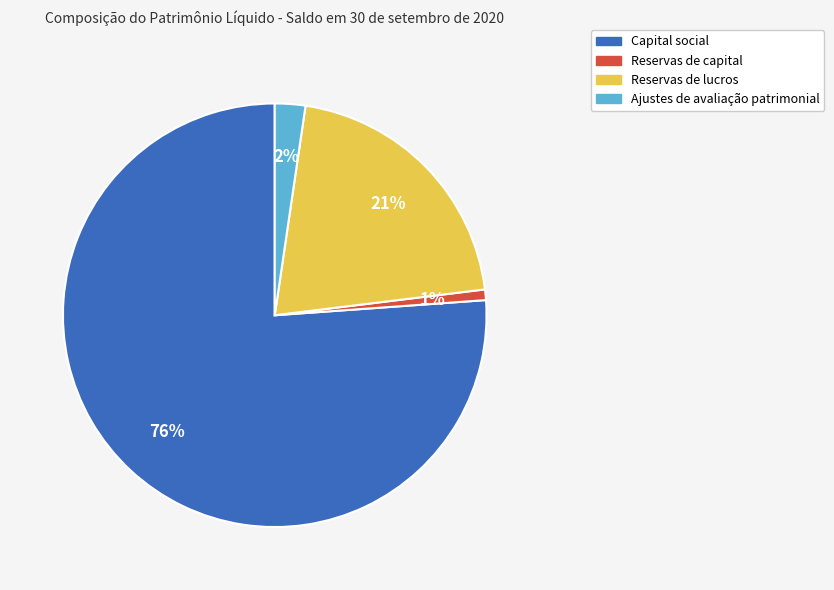

Rank the categories by value from lowest to highest.

Reservas de capital, Ajustes de avaliação patrimonial, Reservas de lucros, Capital social